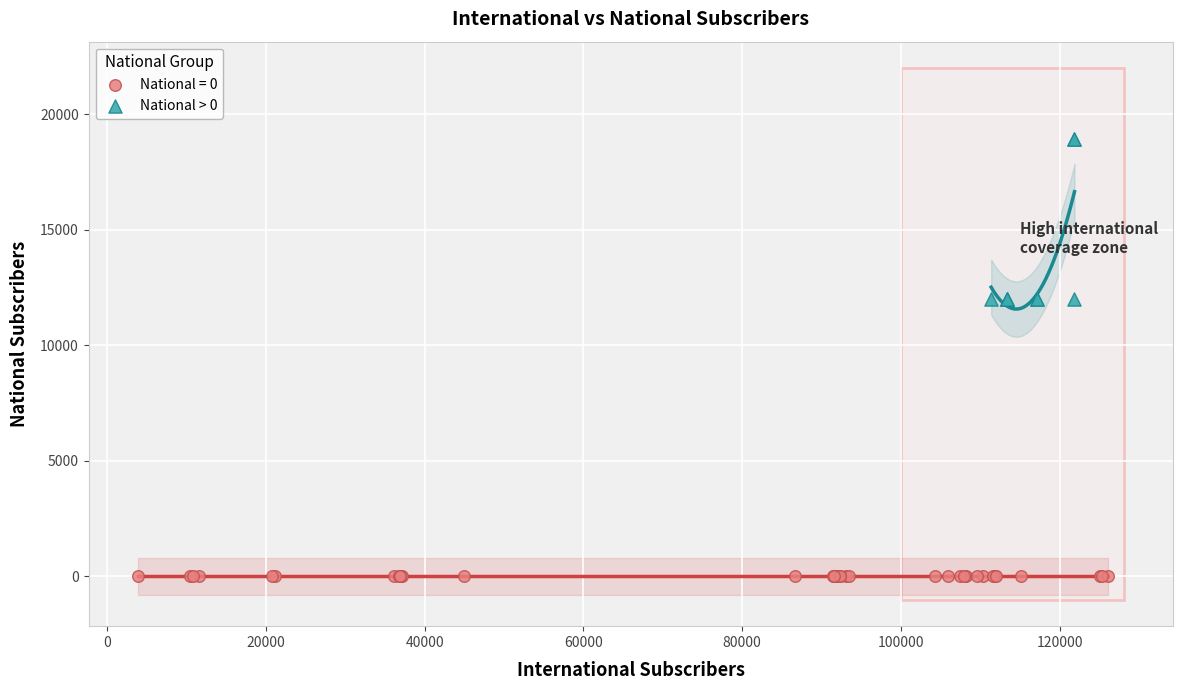

Which series reaches the minimum Y coordinate?

National = 0